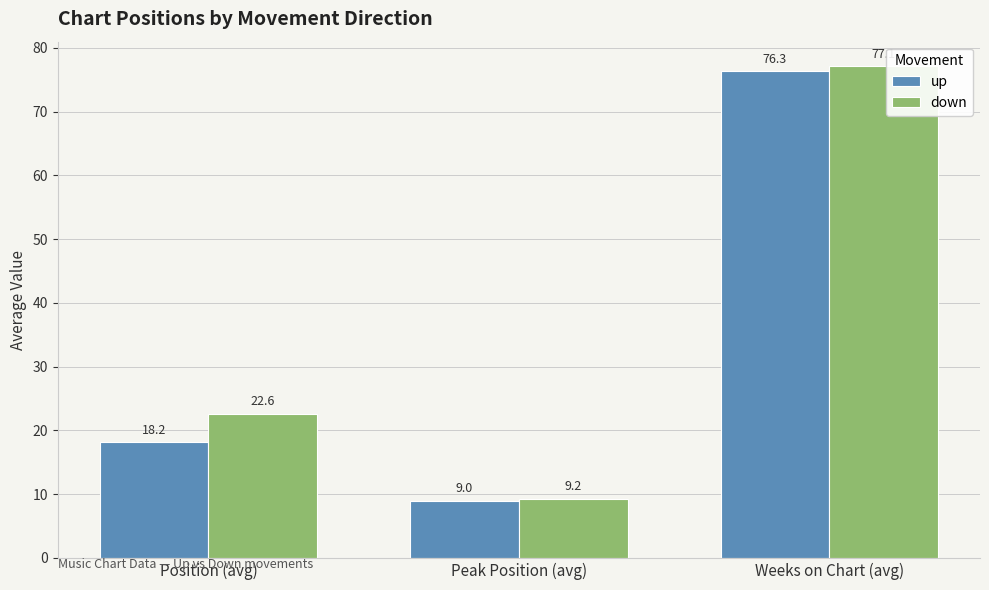

List the series in order of their overall mean, lowest first.

up, down